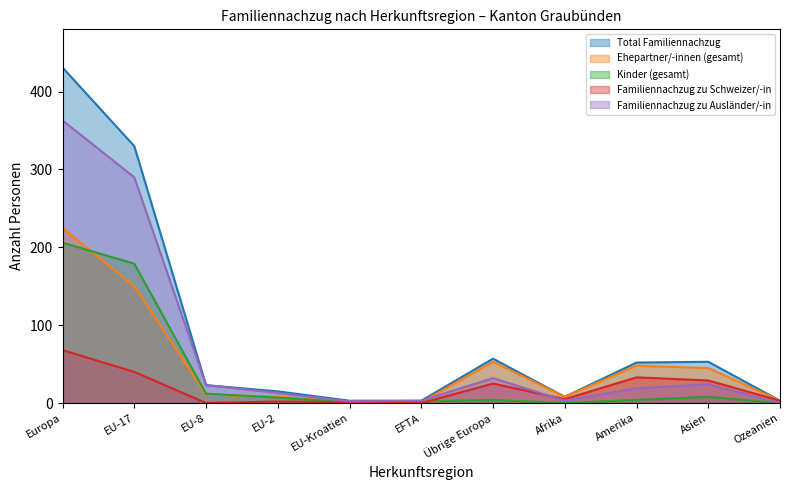

Which series has the largest range (max minus min)?

Total Familiennachzug